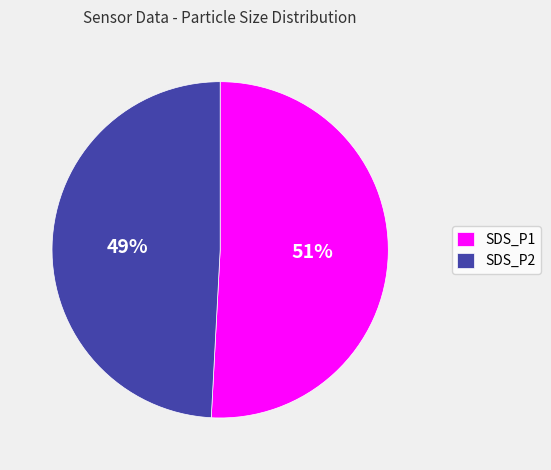

Is it true that SDS_P2 is 38% of the pie?

False